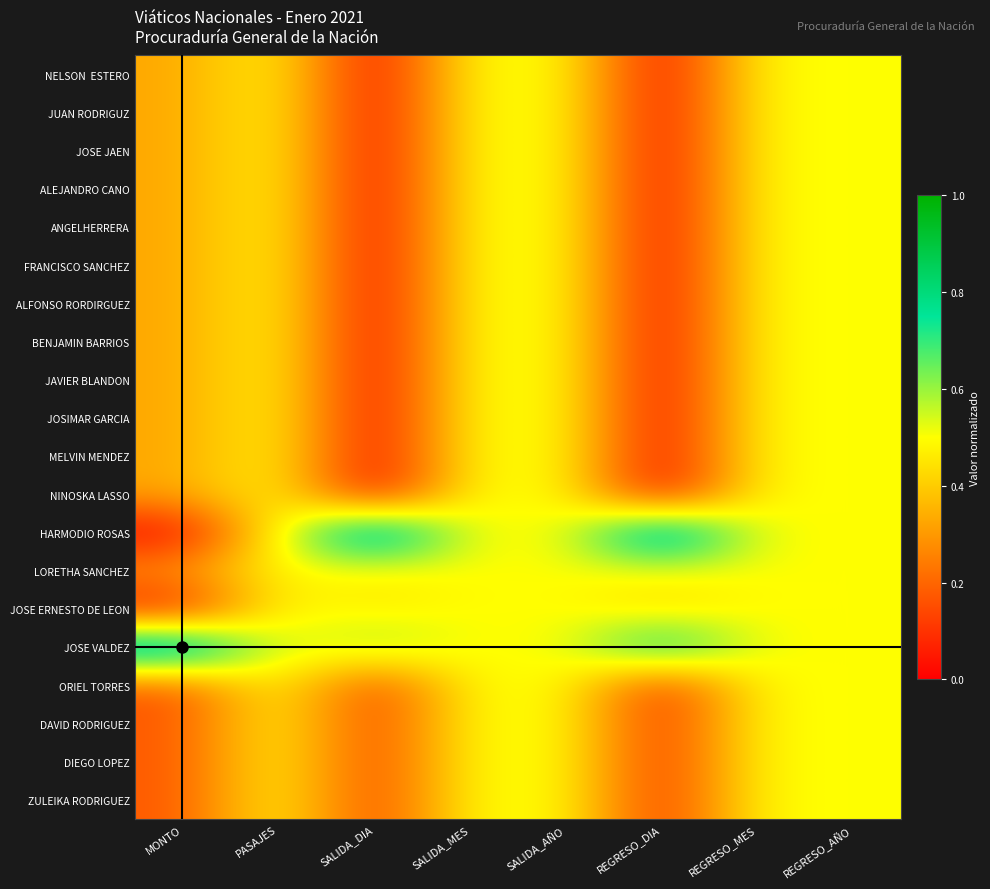

How many categories are shown in the chart?

8